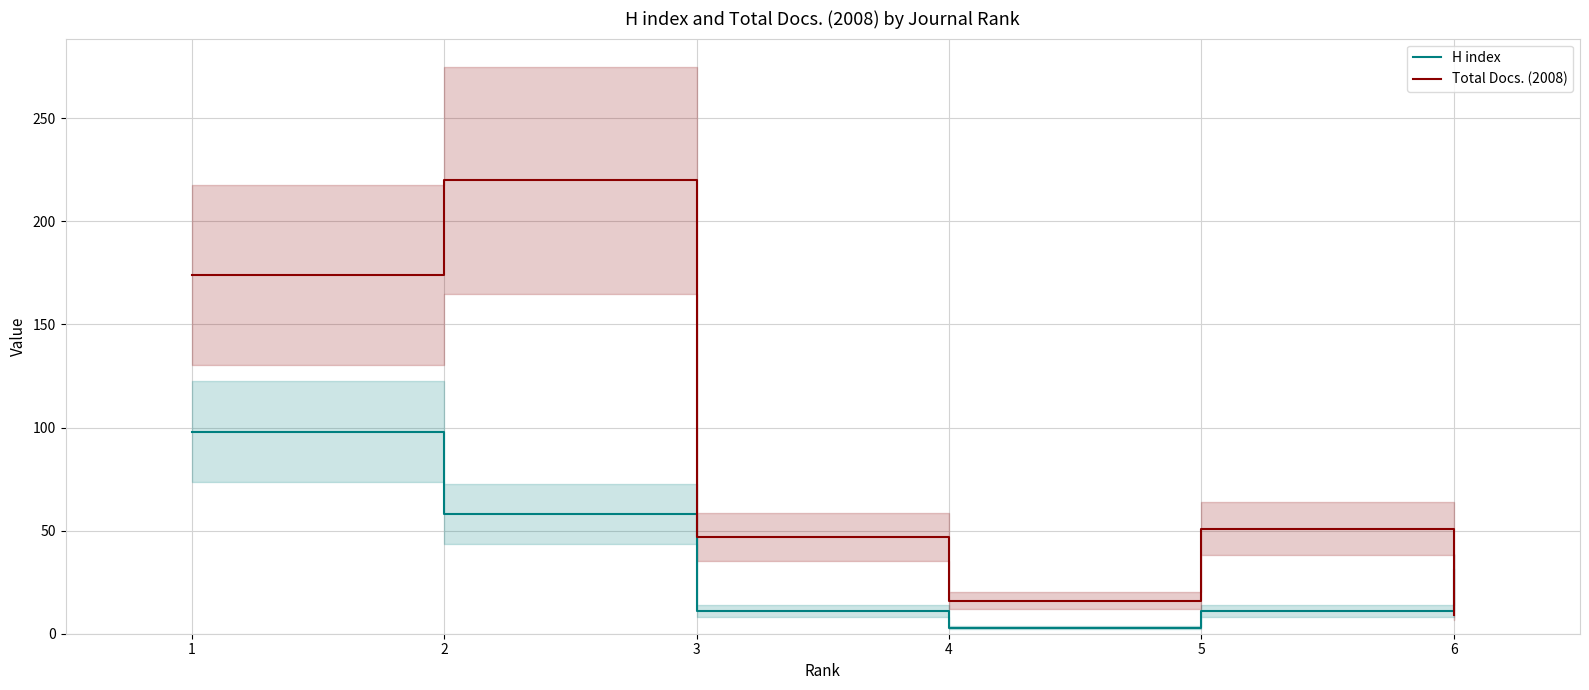

What is the maximum value shown in the chart?

220